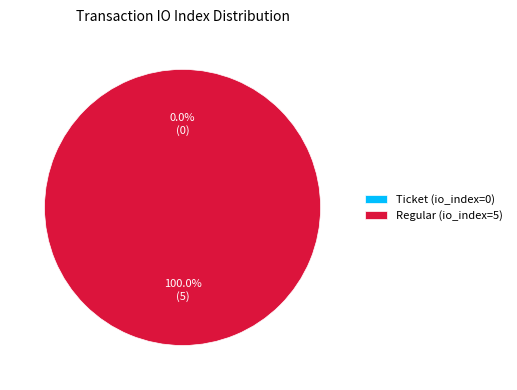

To the nearest percent, what is the difference between the Regular (io_index=5) and Ticket (io_index=0) slice percentages?

100%